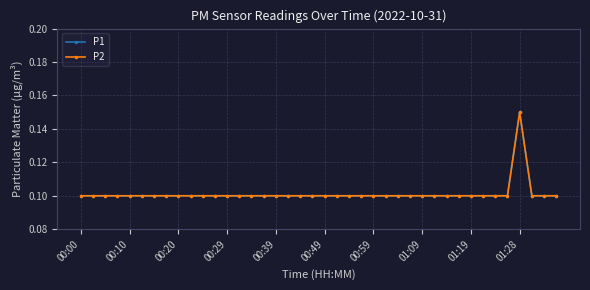

Does the chart have visible grid lines?

Yes